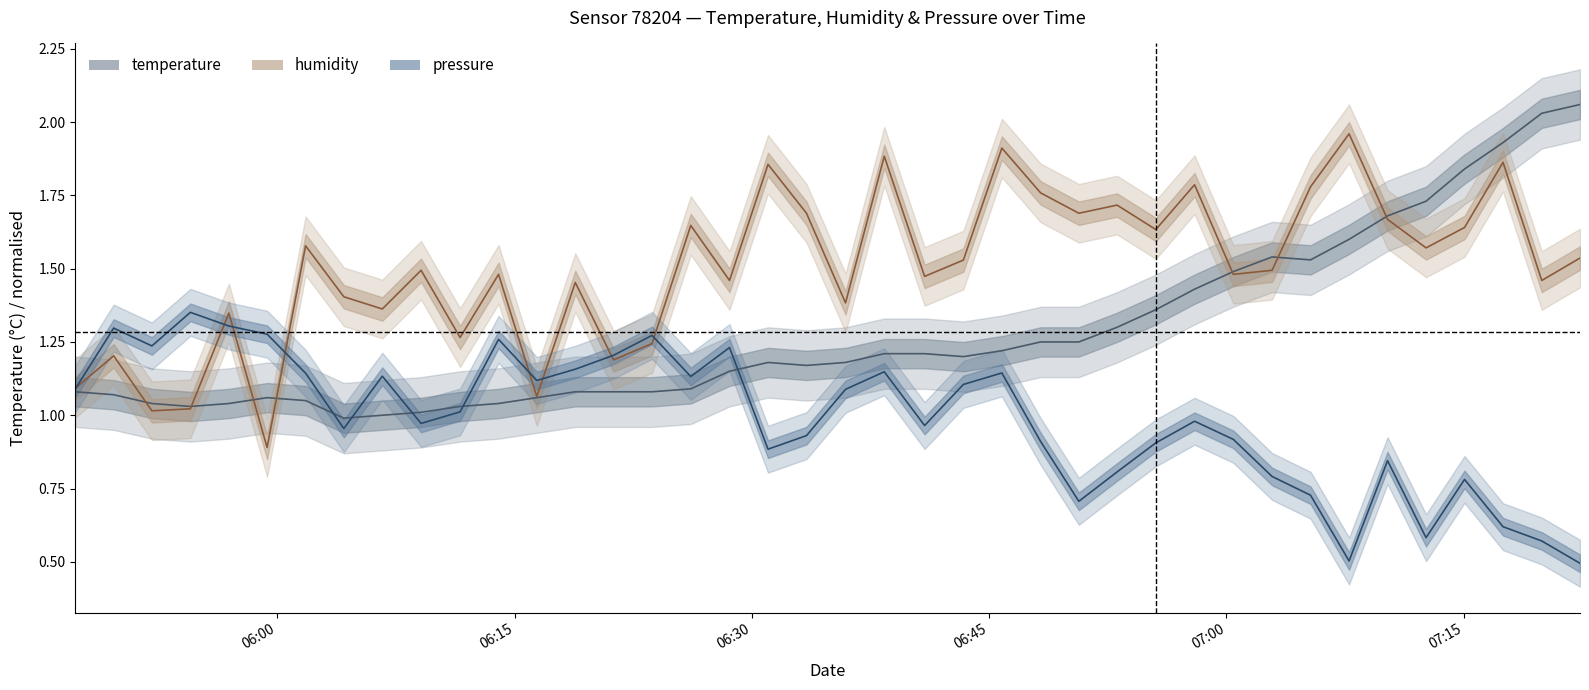

How many intersections are there between humidity and temperature?

7